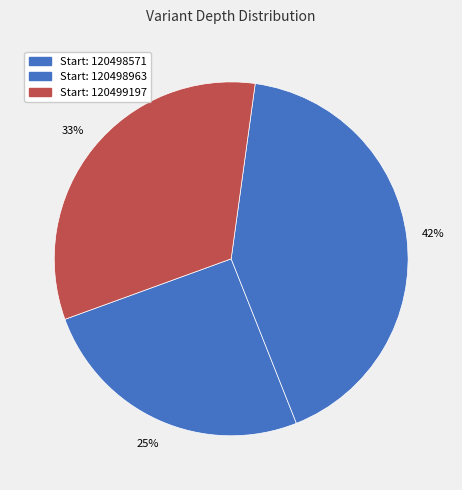

Is there a majority slice in this chart?

No